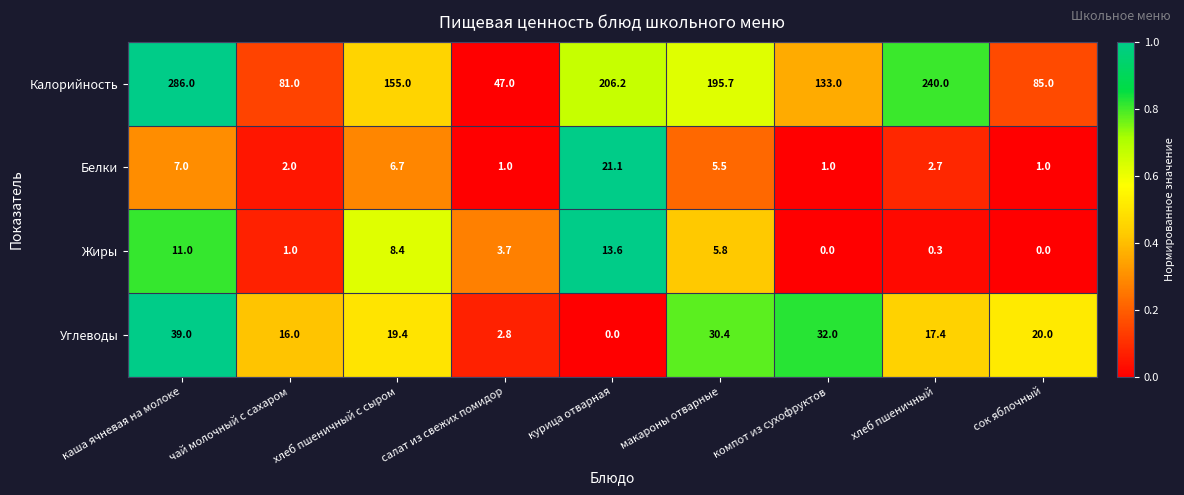

How many categories are shown in the chart?

9